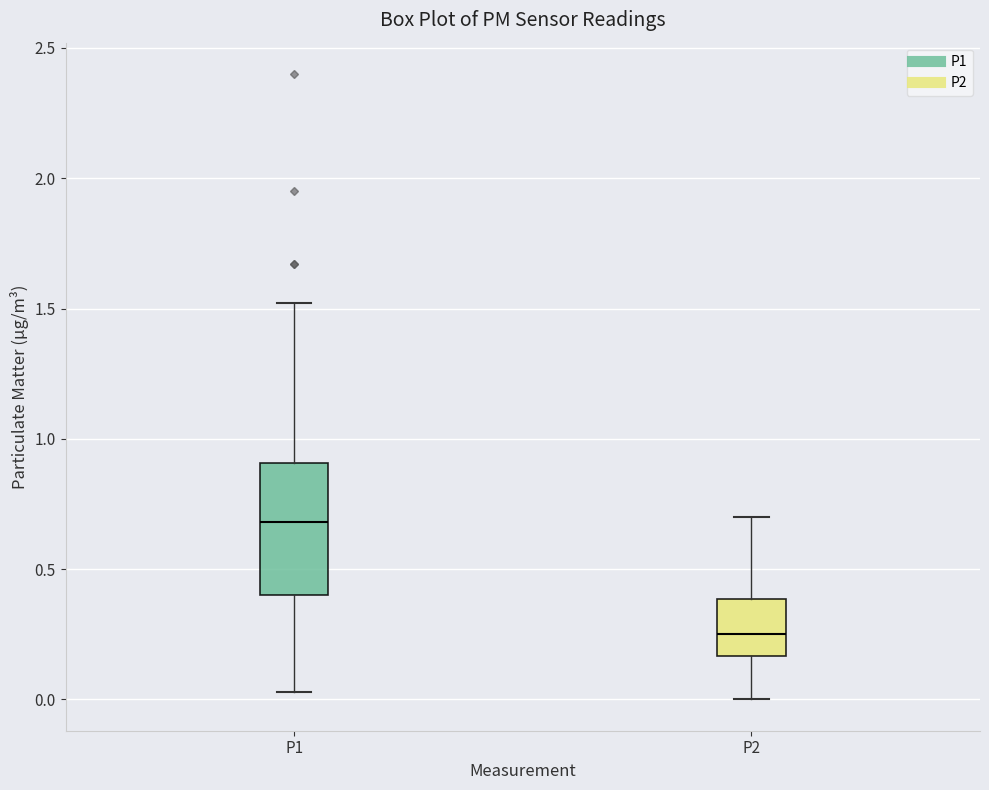

Reading left to right, read every box against the y-axis: the position of its median line, the range the box covers, and the ends of its whiskers. The values are not printed on the chart, so give them approximately, as read against the axis.

P1: median 0.70, box 0.40 to 0.90, whiskers 0.05 to 1.50
P2: median 0.25, box 0.15 to 0.40, whiskers 0.00 to 0.70